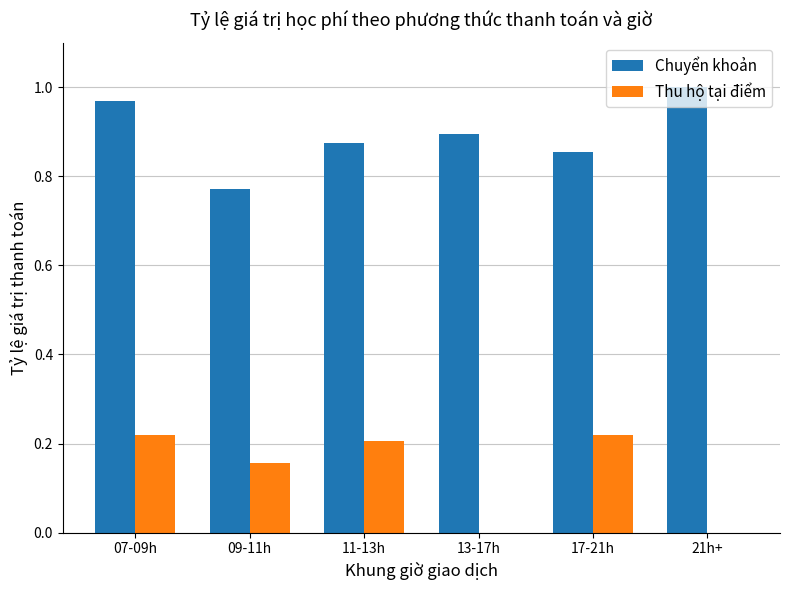

Which series changed the most between 09-11h and 21h+?

Chuyển khoản